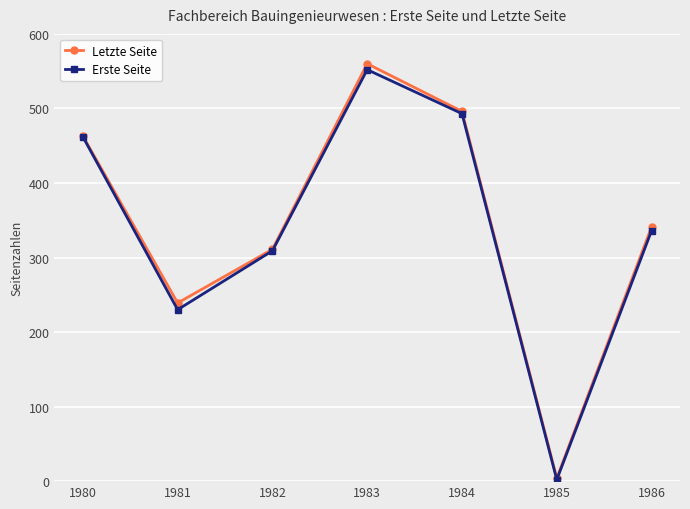

The value of Erste Seite at 1983 is 552. True or false?

True